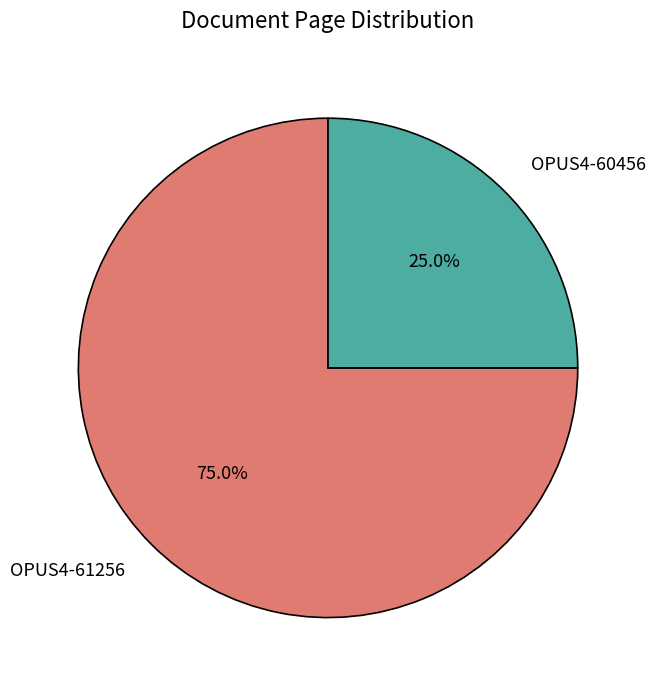

What percentage do OPUS4-61256 and OPUS4-60456 together represent?

100.0%